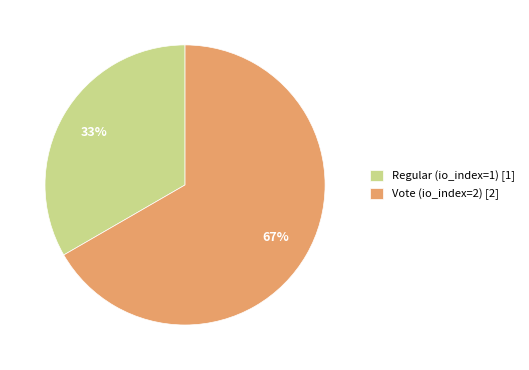

Which category has the biggest portion of the pie?

Vote (io_index=2) [2]